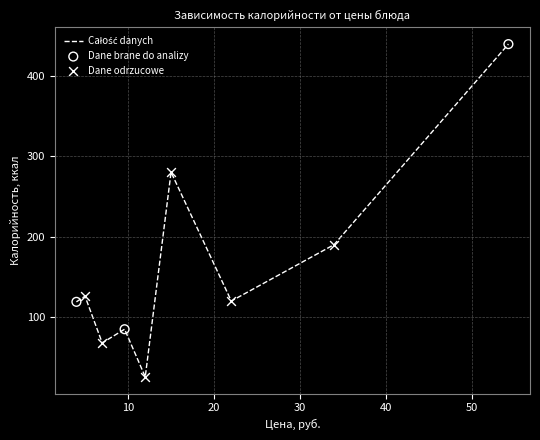

What is the greatest value displayed?

439.0